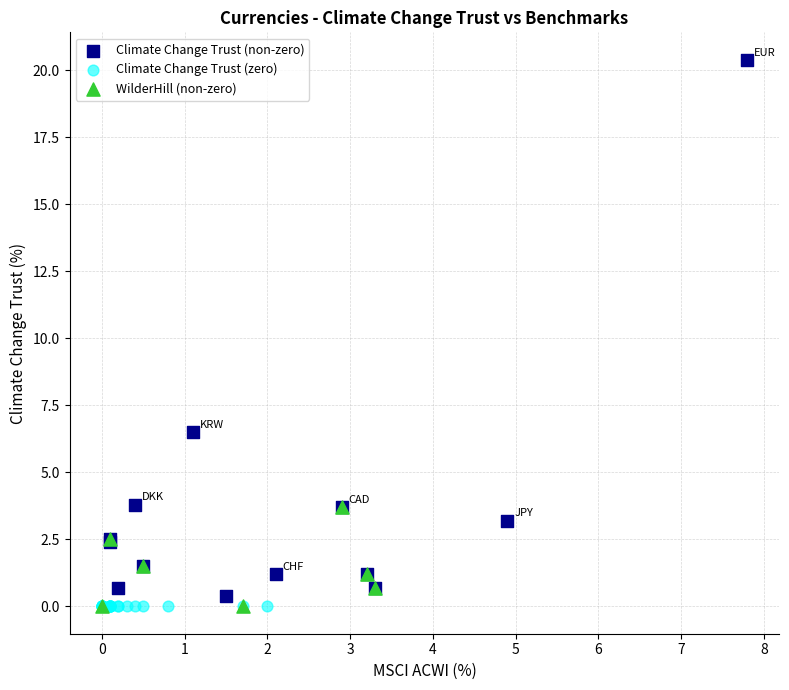

What are all the series names shown in the legend?

Climate Change Trust (non-zero), Climate Change Trust (zero), WilderHill (non-zero)